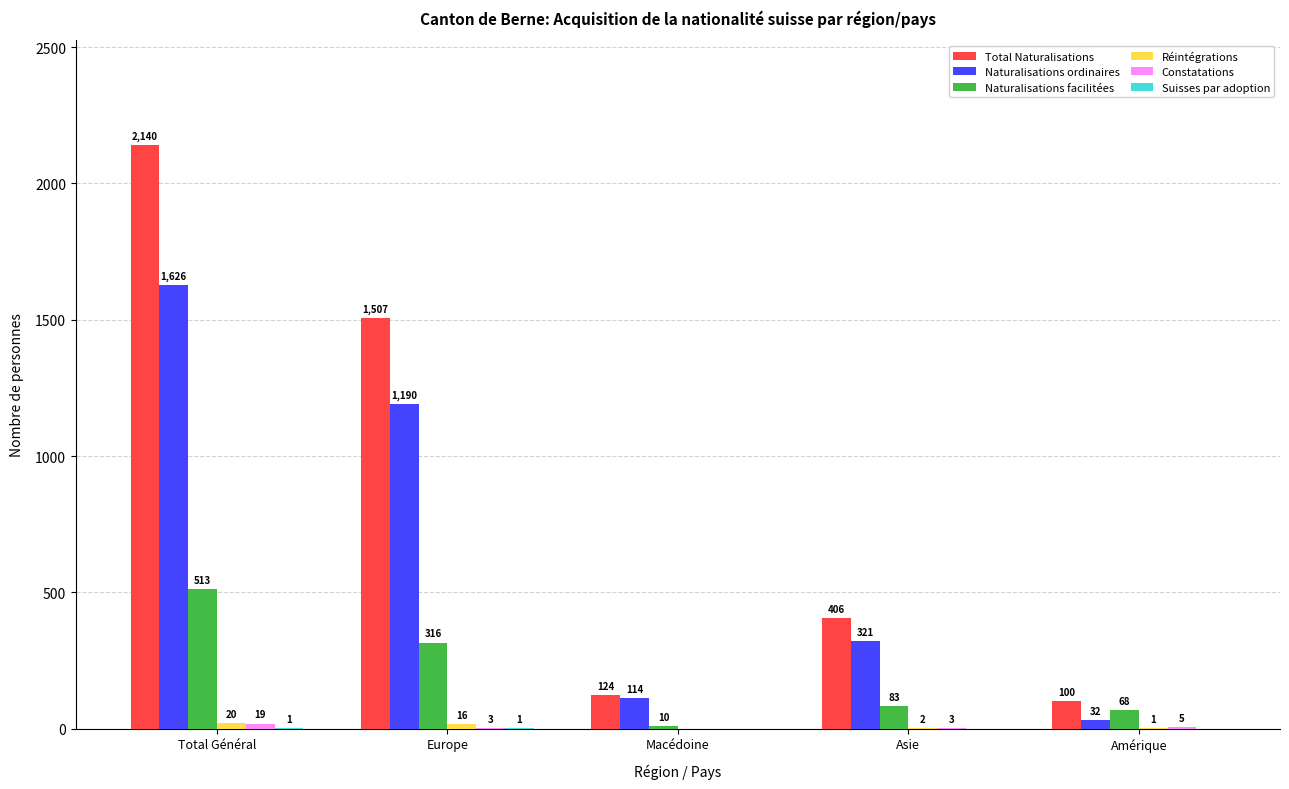

What is the maximum value shown in the chart?

2140